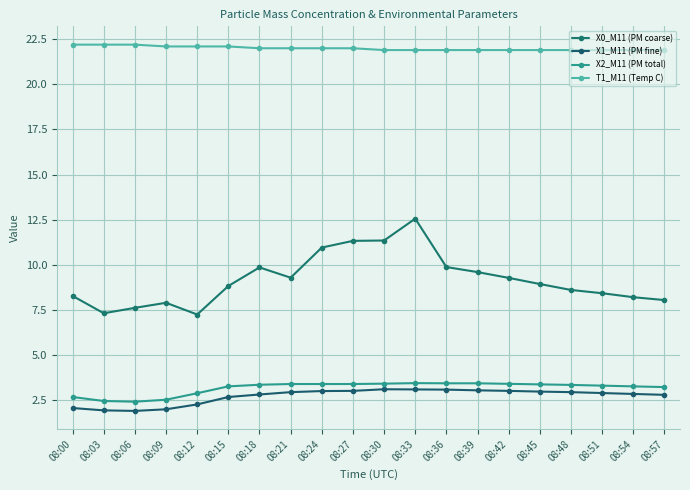

What are all the series names shown in the legend?

X0_M11 (PM coarse), X1_M11 (PM fine), X2_M11 (PM total), T1_M11 (Temp C)